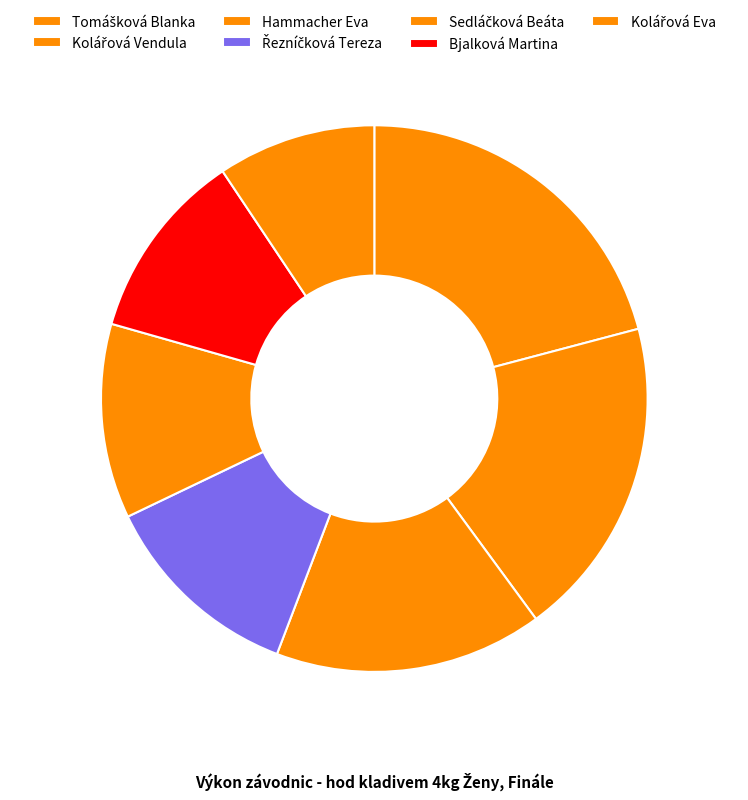

Rank the categories by value from lowest to highest.

Kolářová Eva, Bjalková Martina, Sedláčková Beáta, Řezníčková Tereza, Hammacher Eva, Kolářová Vendula, Tomášková Blanka